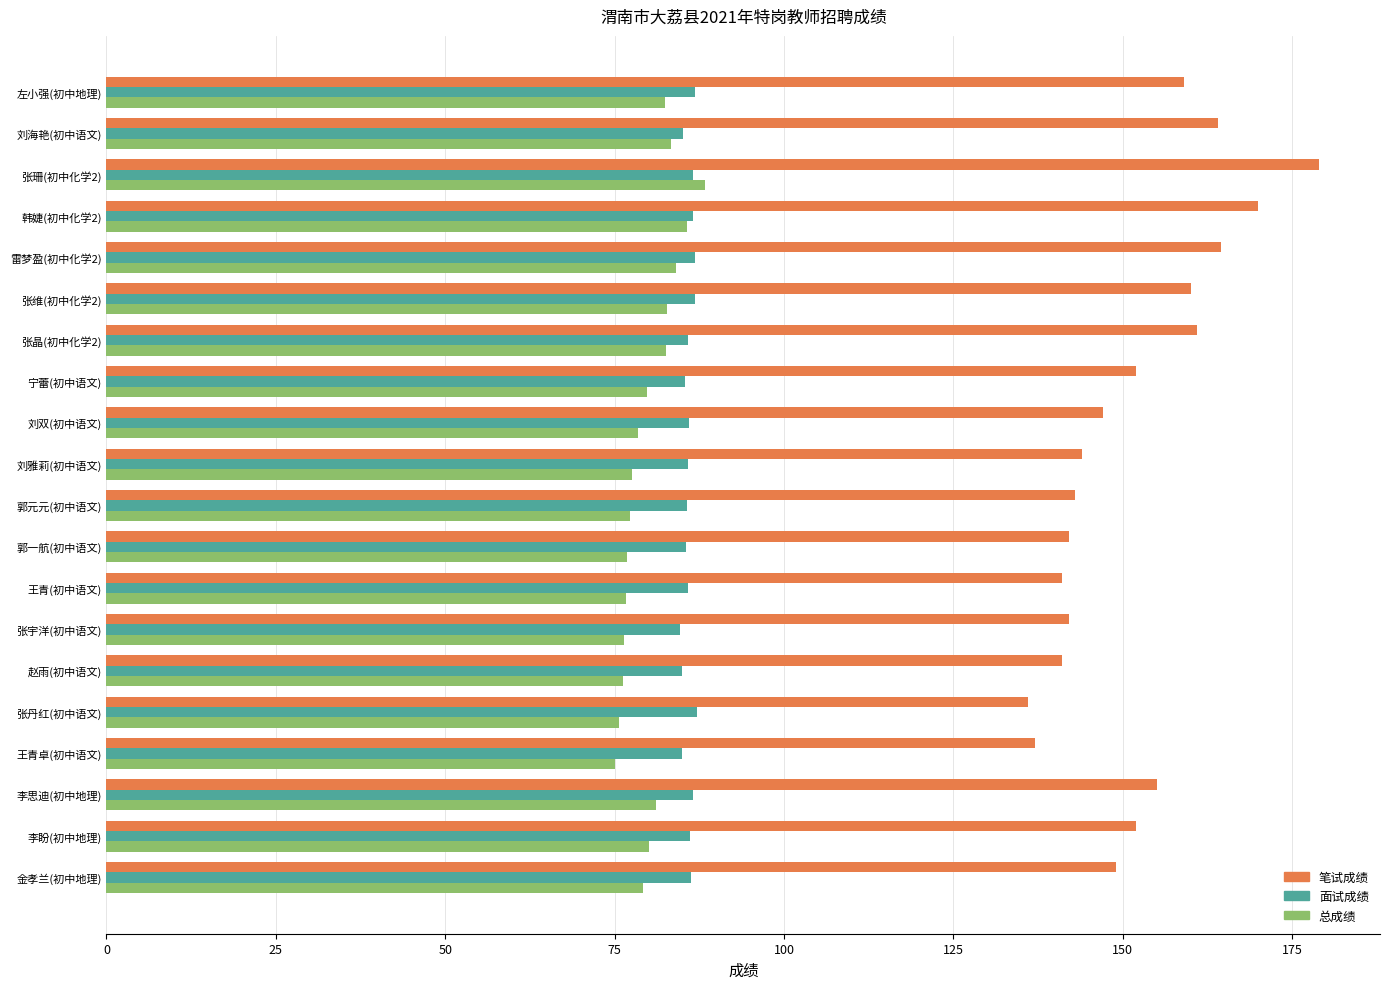

At how many categories does at least one series exceed 124?

20